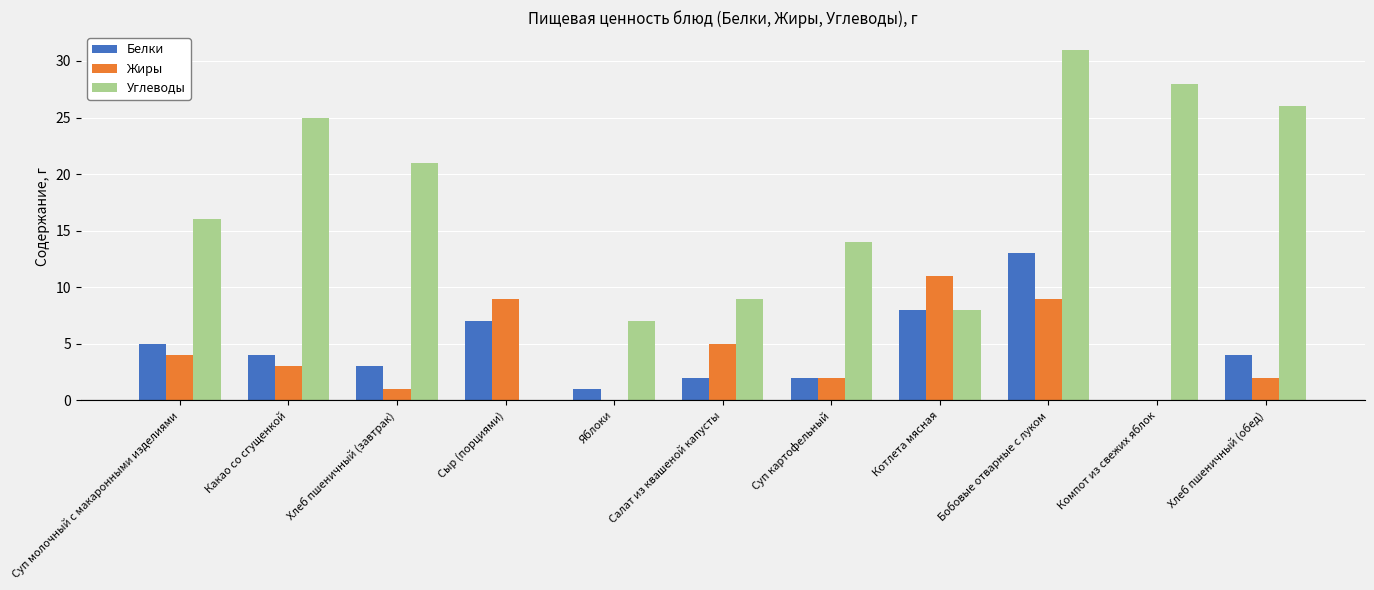

Which series changed the most between Хлеб пшеничный (завтрак) and Сыр (порциями)?

Углеводы